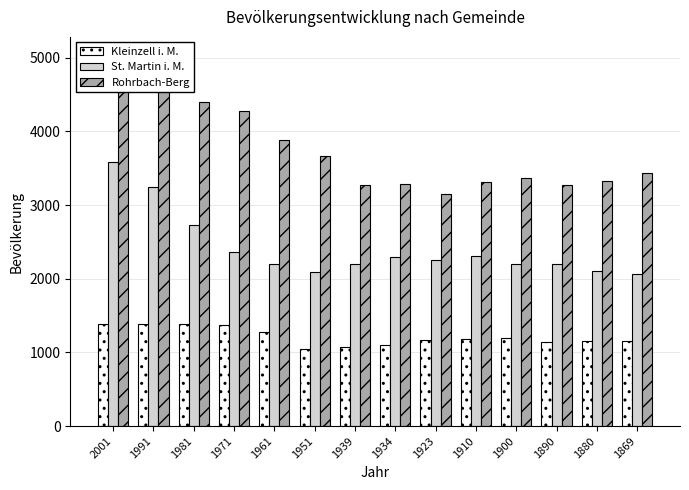

Between 1951 and 1981, which is larger?

1981